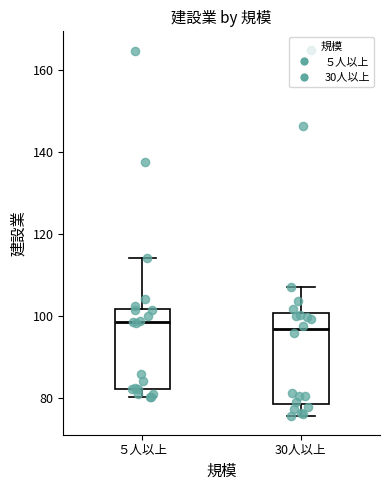

Reading left to right, read every box against the y-axis: the position of its median line, the range the box covers, and the ends of its whiskers. The values are not printed on the chart, so give them approximately, as read against the axis.

５人以上: median 98, box 82 to 102, whiskers 80 to 114
30人以上: median 96, box 78 to 100, whiskers 76 to 108